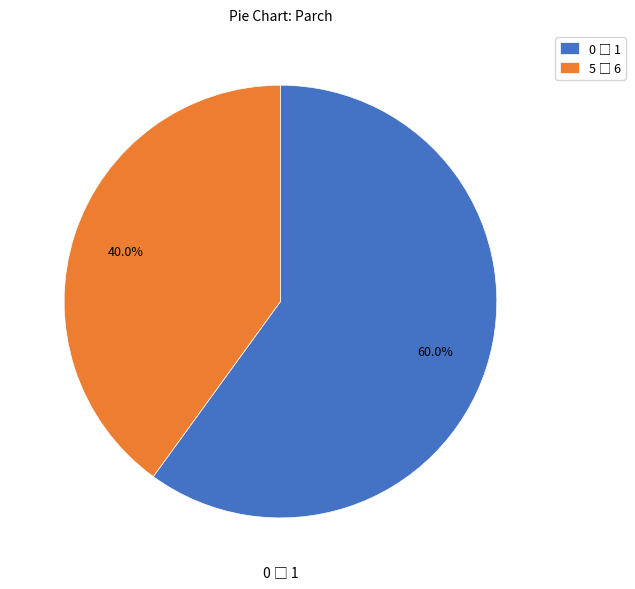

How many slices are in this pie chart?

2